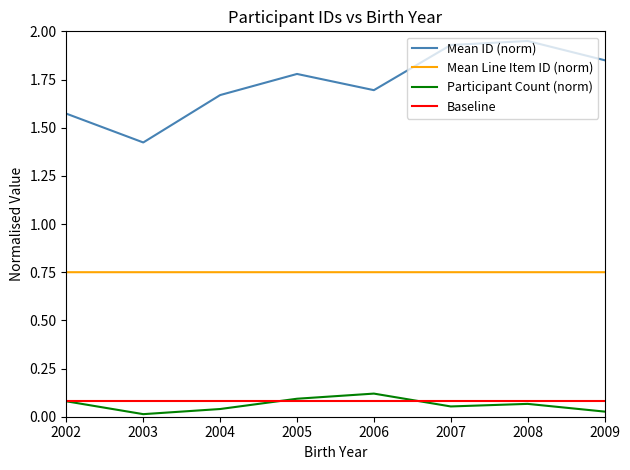

The Baseline series shows 0.1 at 2002. True or false?

True